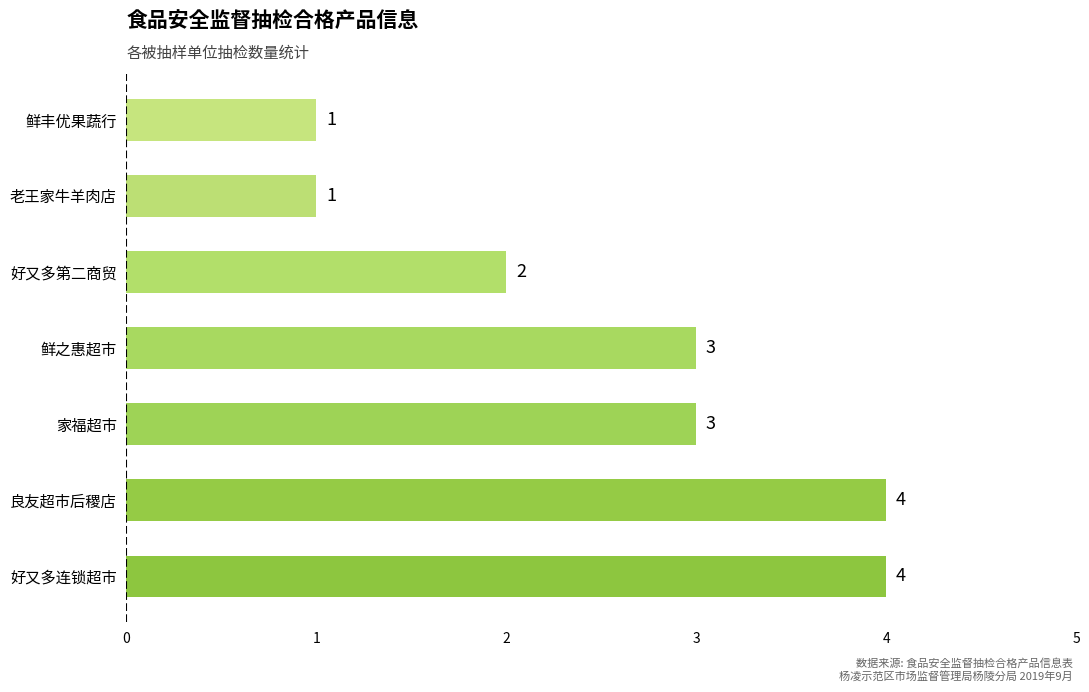

Approximately how many times larger is the value at 良友超市后稷店 compared to 好又多连锁超市?

1.0